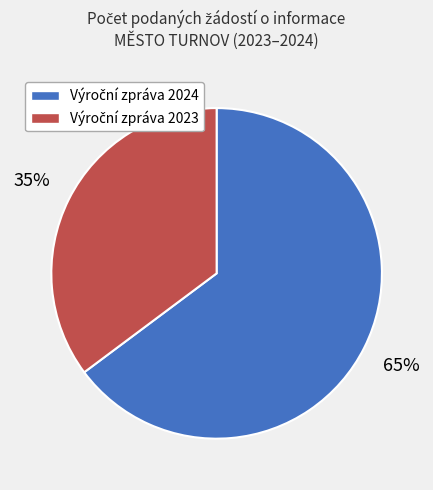

To the nearest percent, what is the difference between the largest and smallest slice percentages?

30%